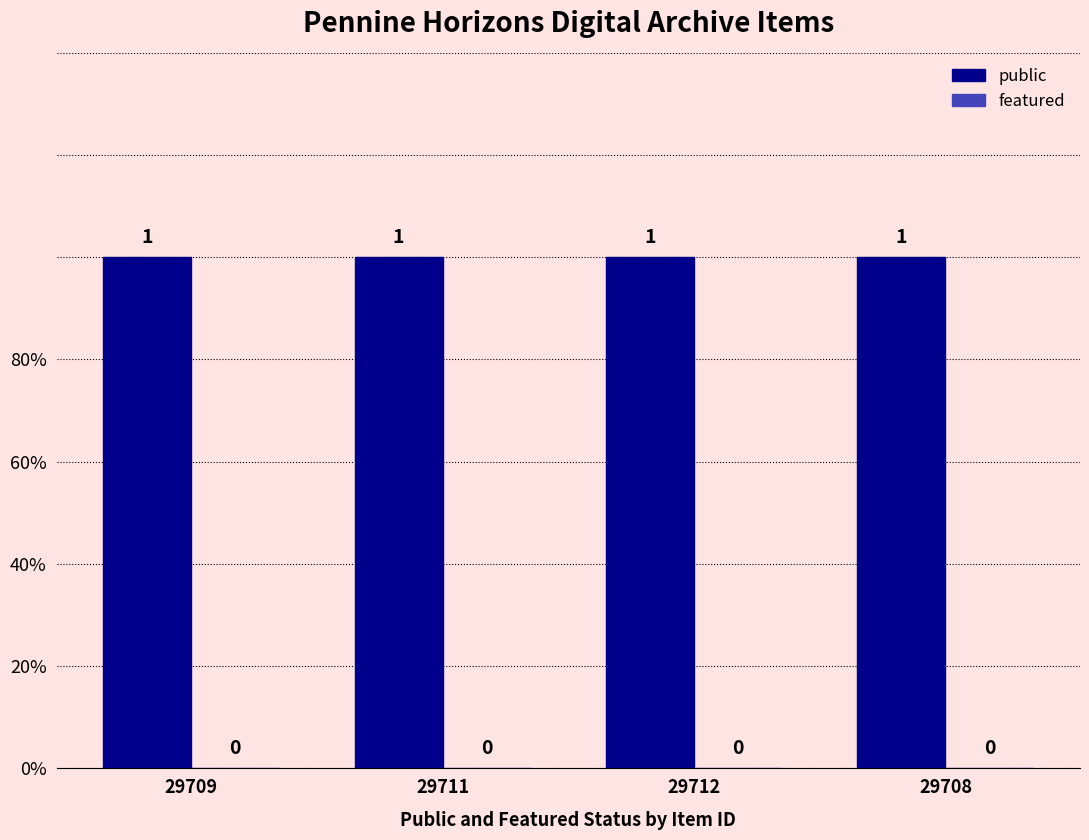

What is the label of the 2nd bar from the left?

29711